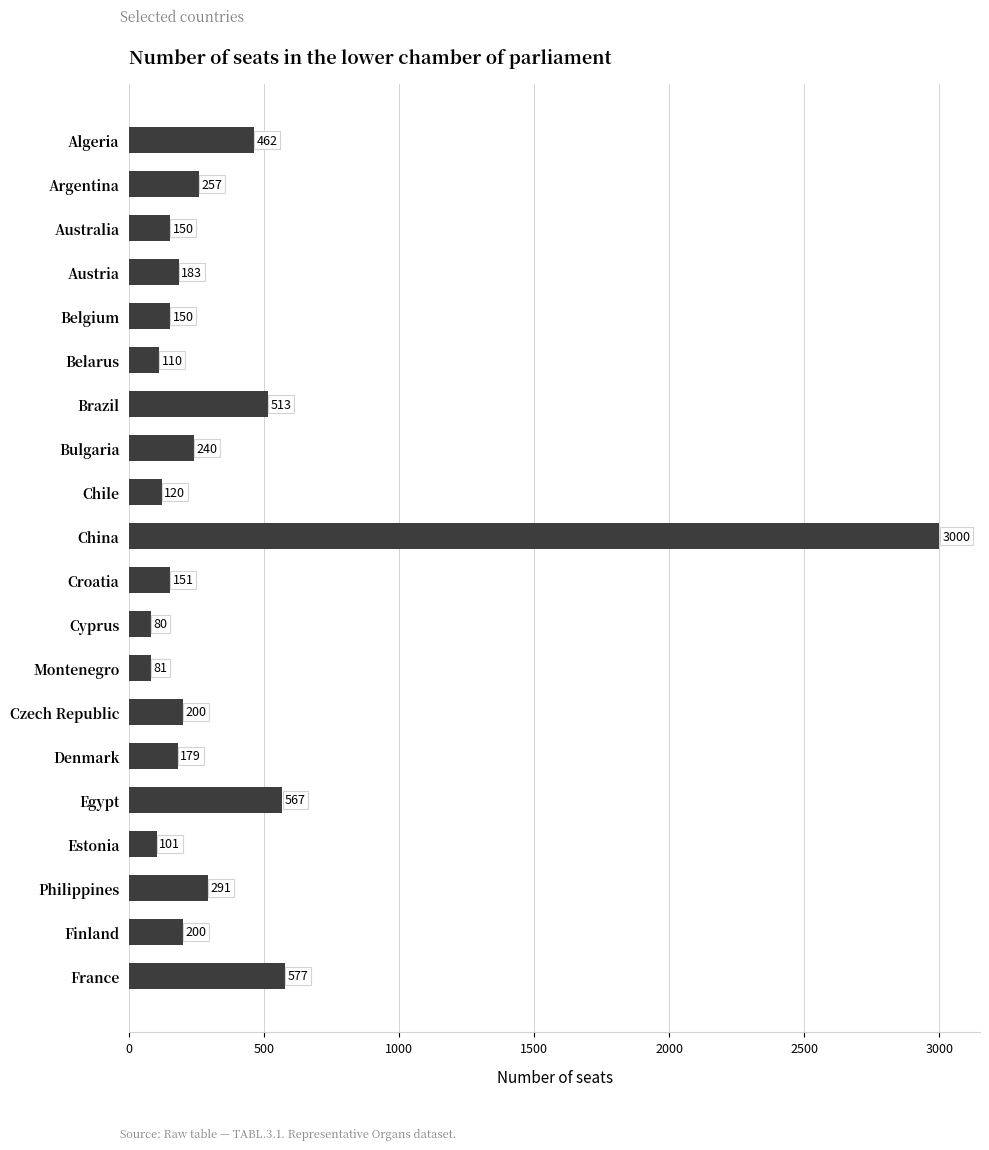

Reading top to bottom, list all the values displayed in this chart.

Algeria=462	Argentina=257	Australia=150	Austria=183	Belgium=150	Belarus=110	Brazil=513	Bulgaria=240	Chile=120	China=3000	Croatia=151	Cyprus=80	Montenegro=81	Czech Republic=200	Denmark=179	Egypt=567	Estonia=101	Philippines=291	Finland=200	France=577